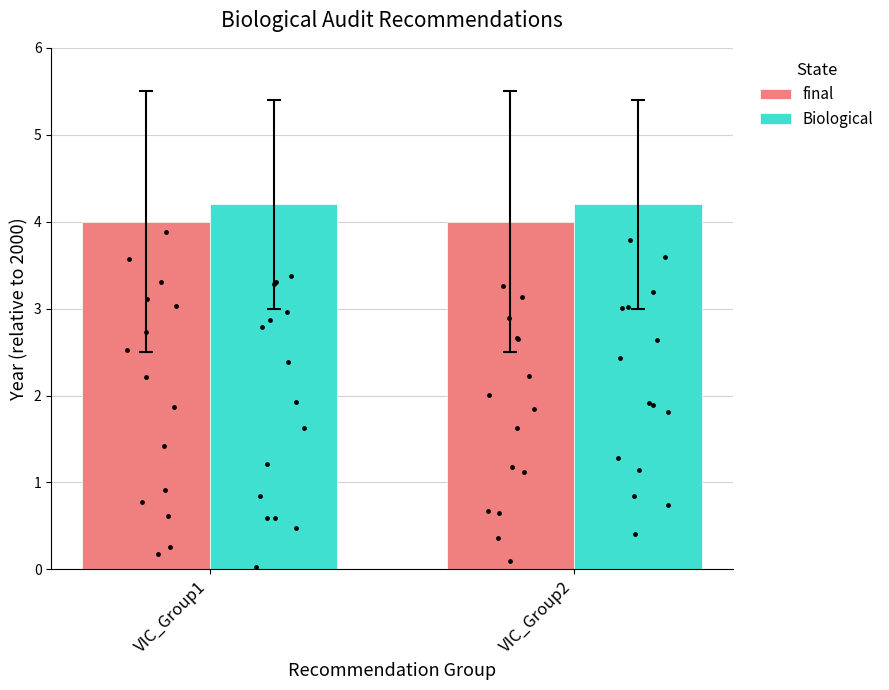

Which series has the widest spread of Y values?

final